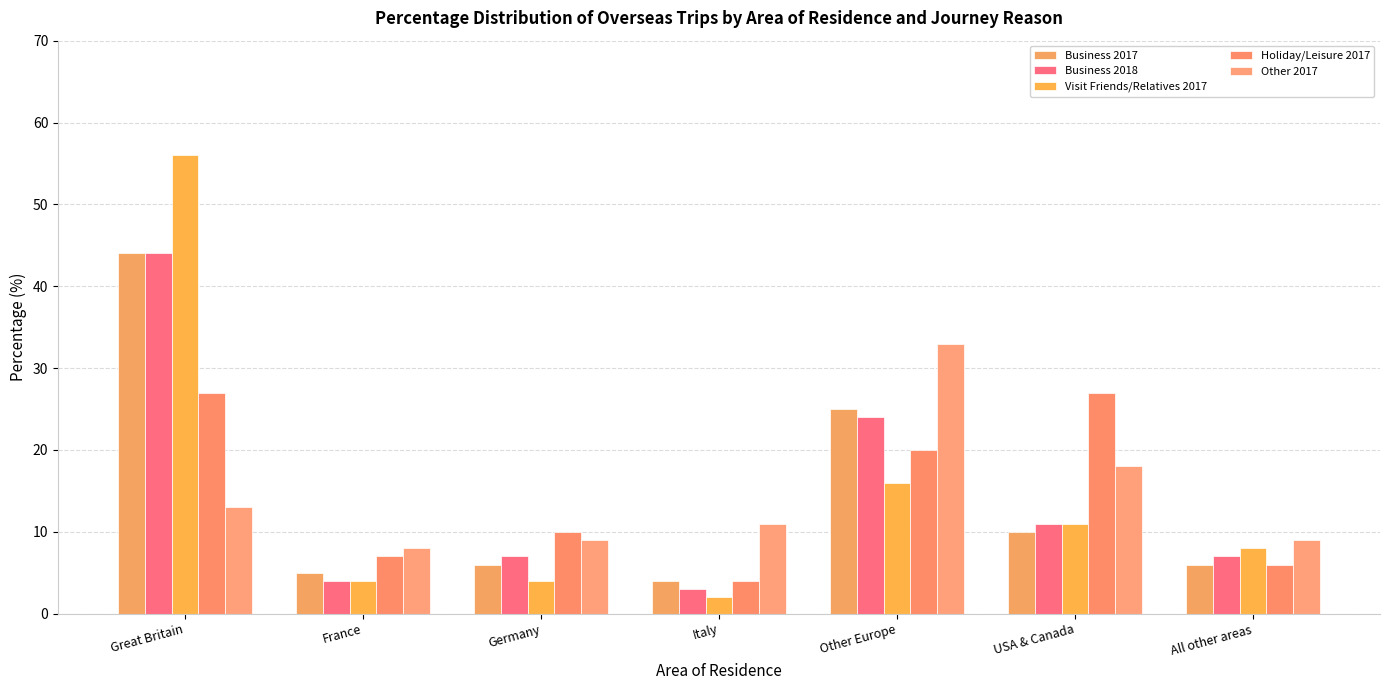

Which series has the largest total across all categories?

Visit Friends/Relatives 2017